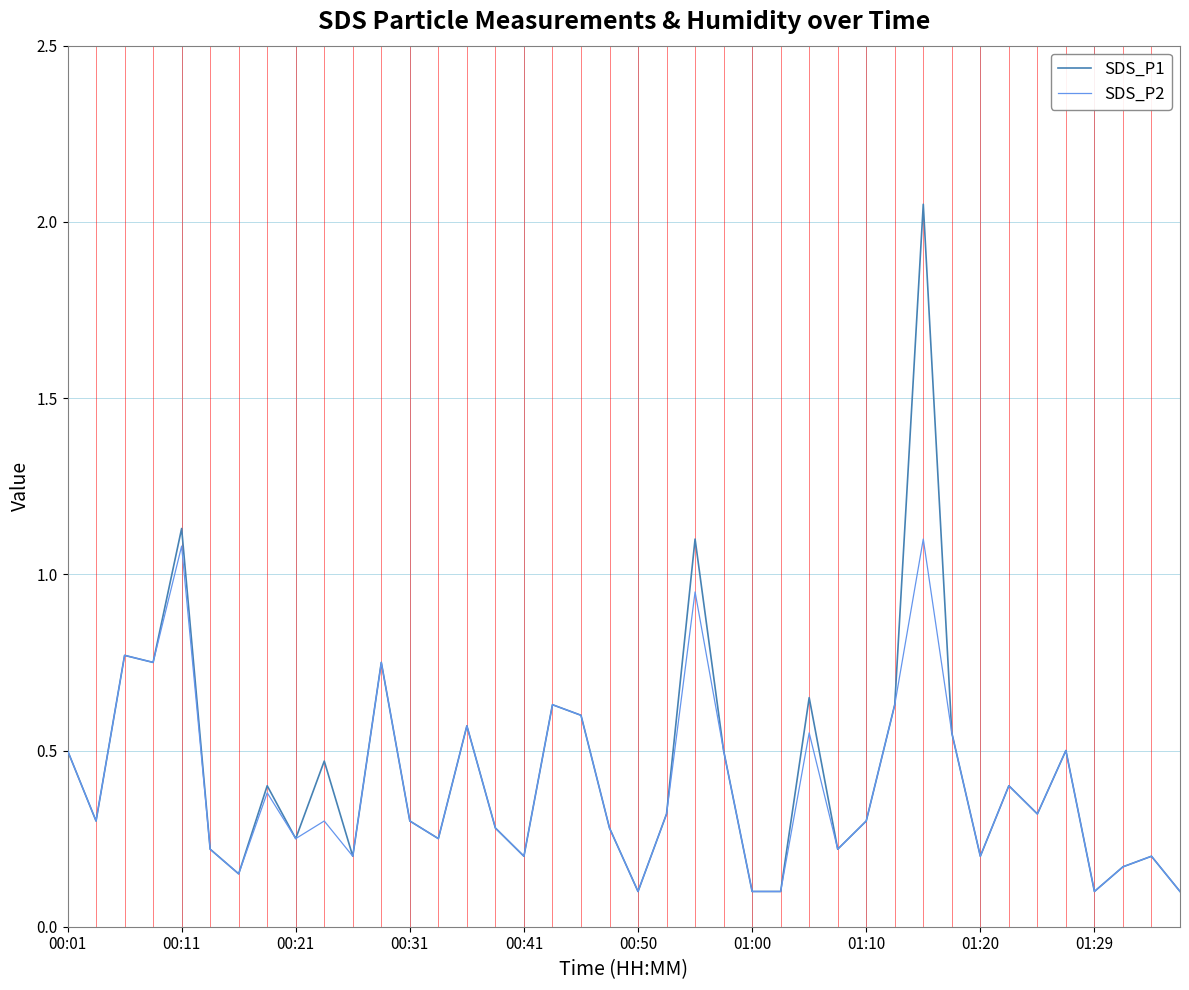

Is this an area chart (filled region under the line)?

No